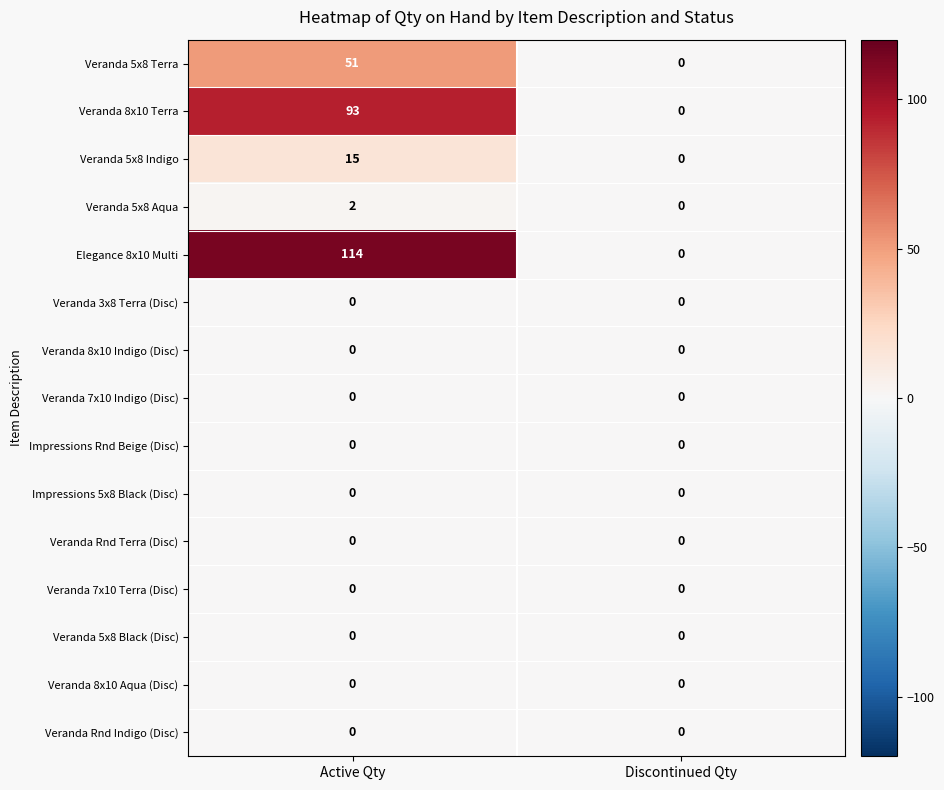

How many categories are shown in the chart?

2